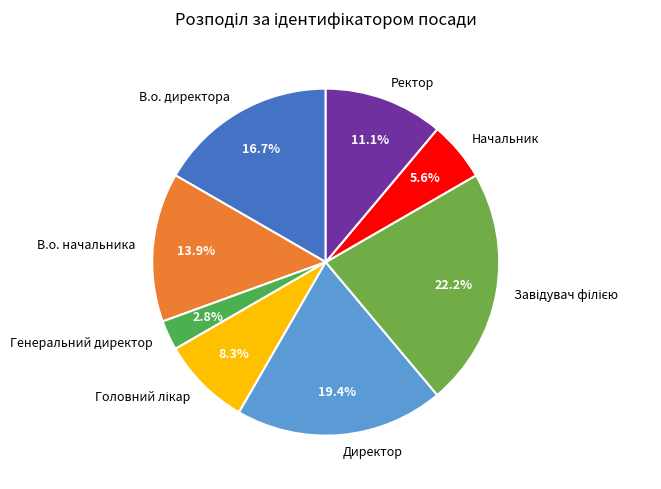

Does В.о. директора represent more than half of the total?

No